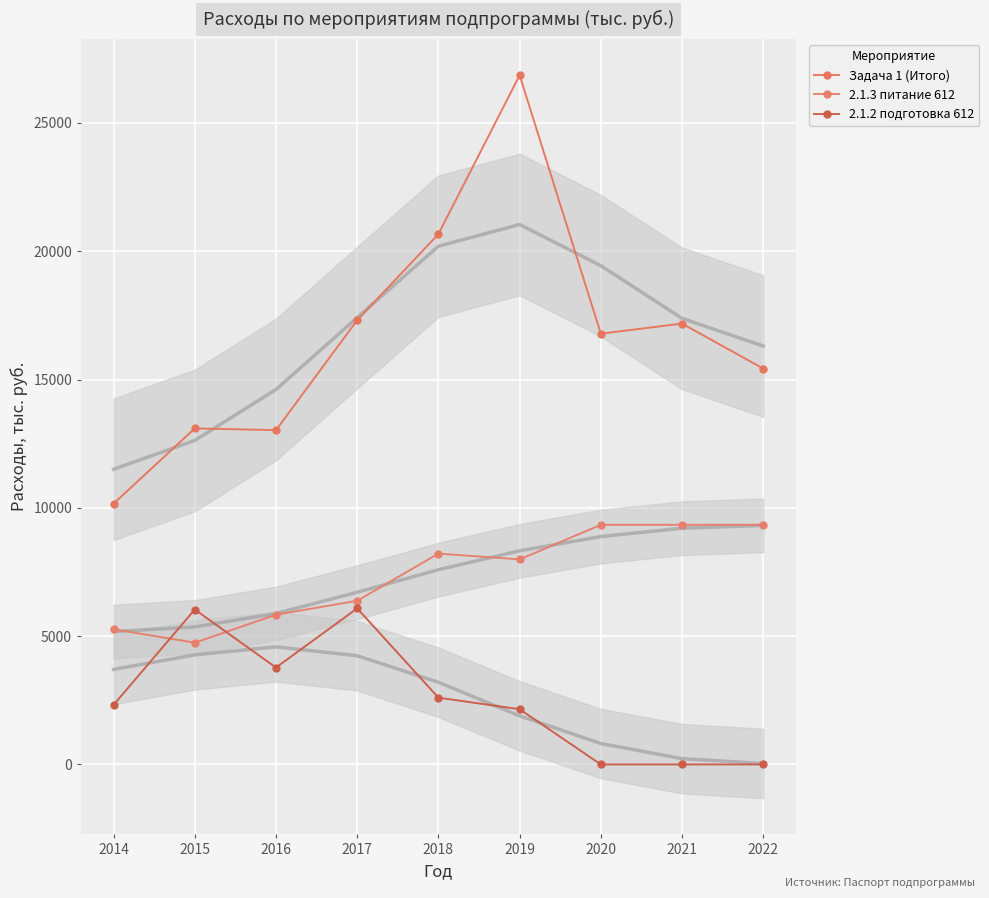

What is the difference between the maximum and minimum values in the 2.1.3 питание 612 series?

4592.9